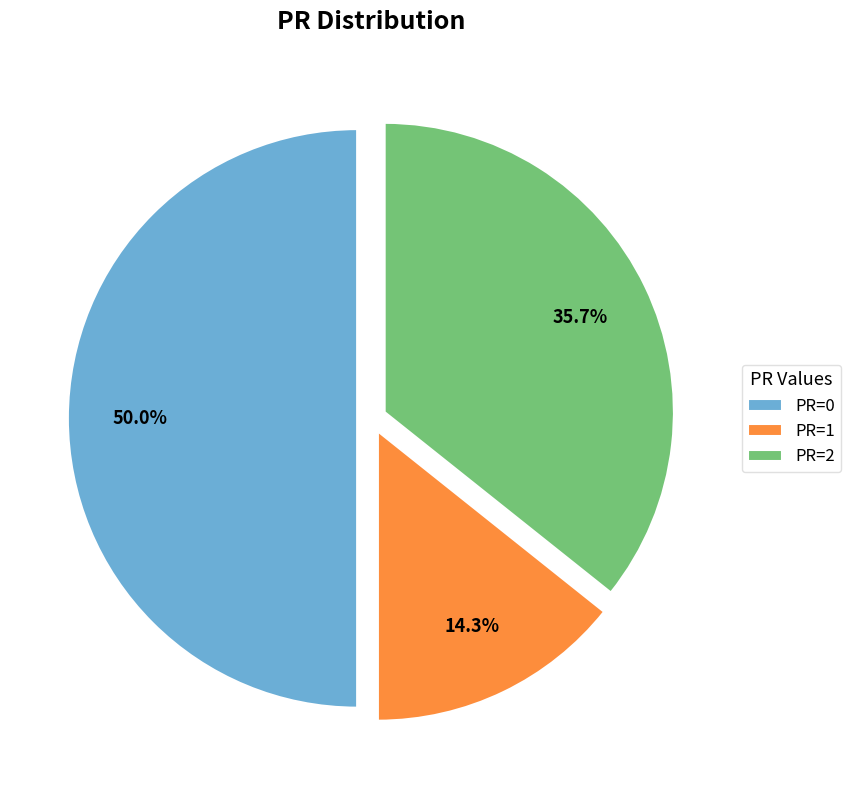

Combined, what portion of the pie is PR=0 and PR=1?

64.3%